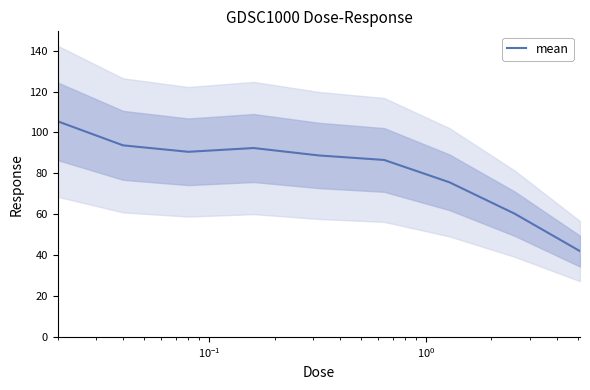

How many points are lower than both their immediate neighbors (excluding endpoints)?

1